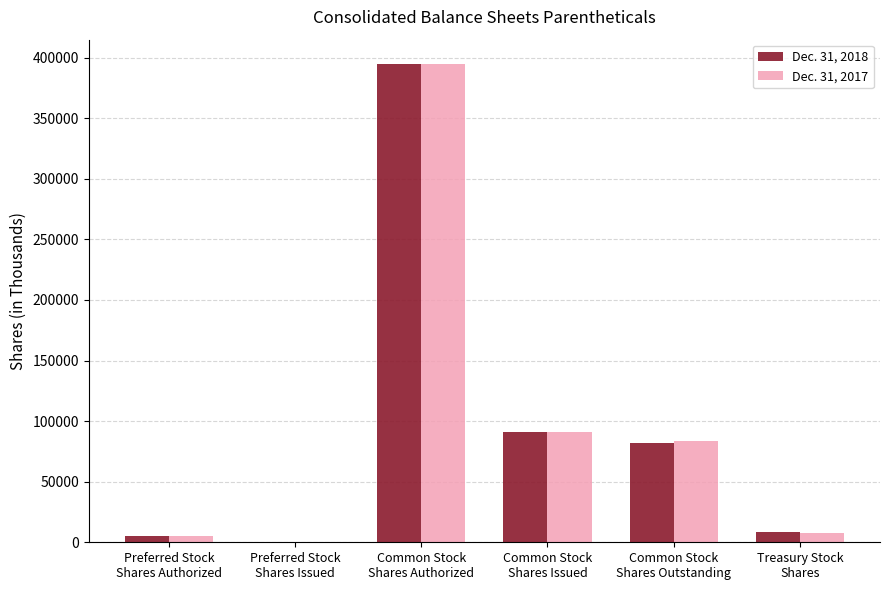

Reading left to right, what are all the values shown in this chart?

Dec. 31, 2018: 5000	0	395000	90689	81930	8759
Dec. 31, 2017: 5000	0	395000	90689	83303	7386